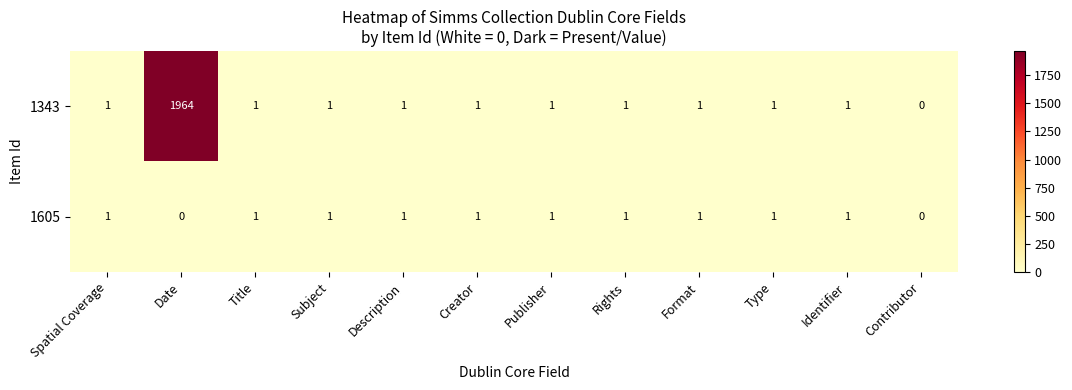

What is the greatest value displayed?

1964